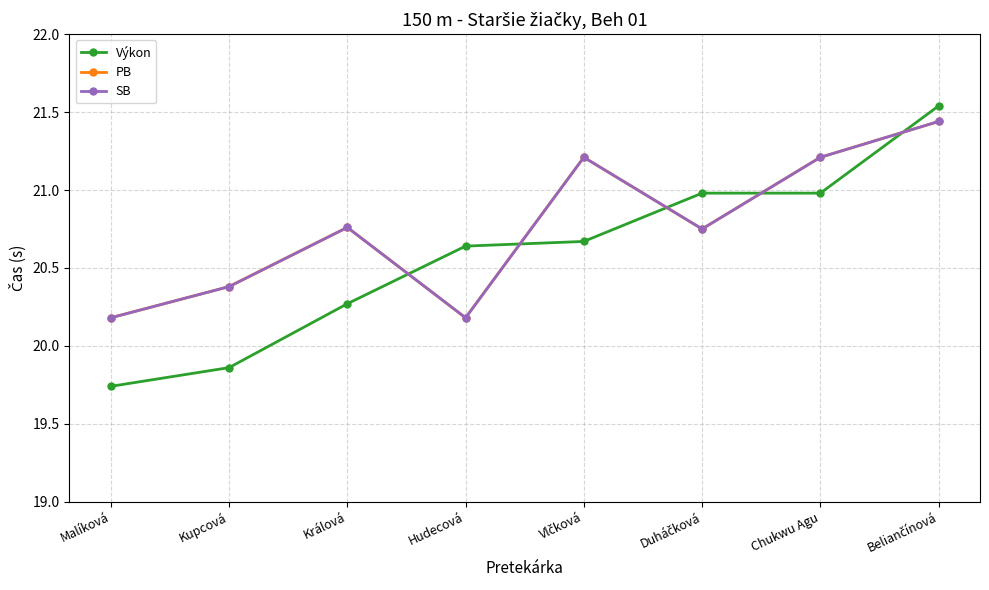

Is this an area chart (filled region under the line)?

No